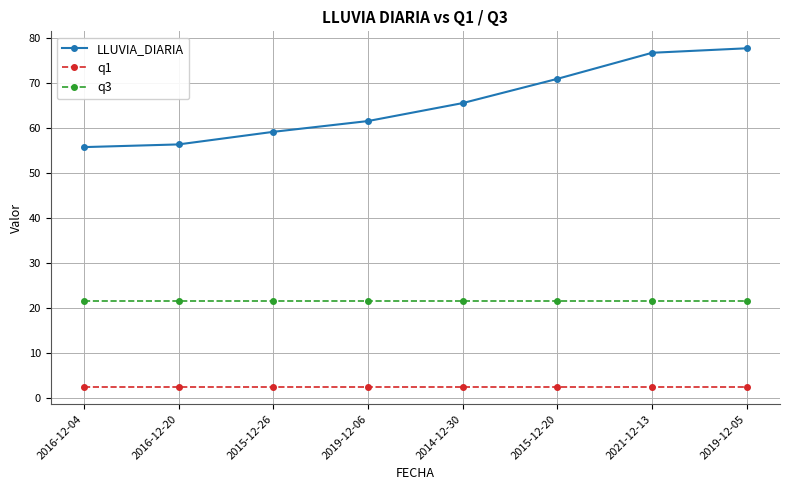

What is the minimum value shown in the chart?

2.4